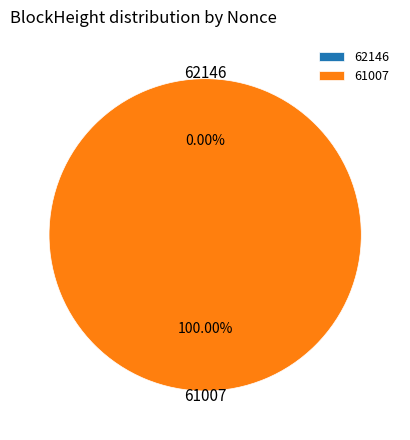

To the nearest percent, what is the average slice percentage?

50%